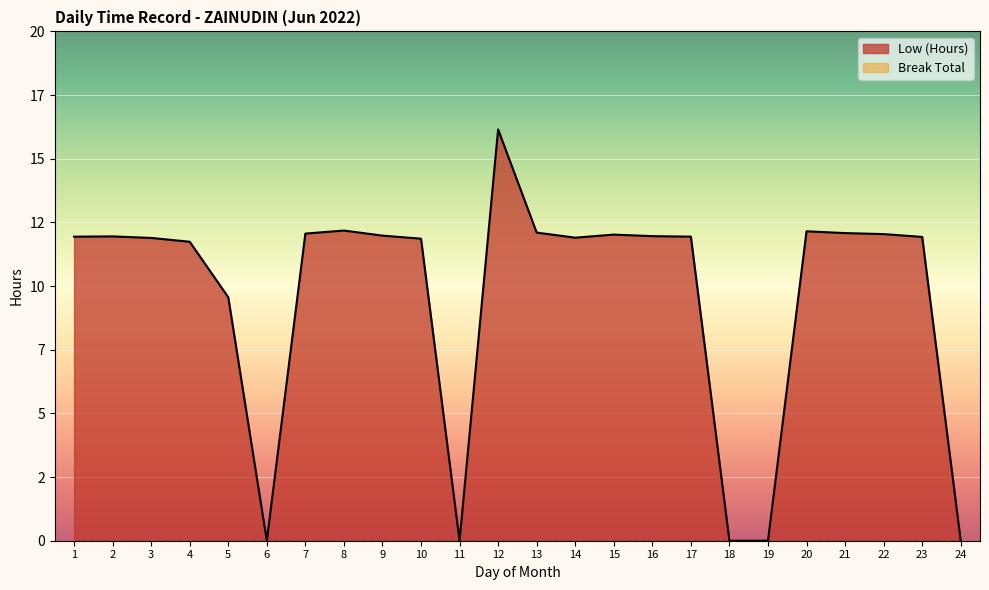

Does the chart display data point markers on the line(s)?

No